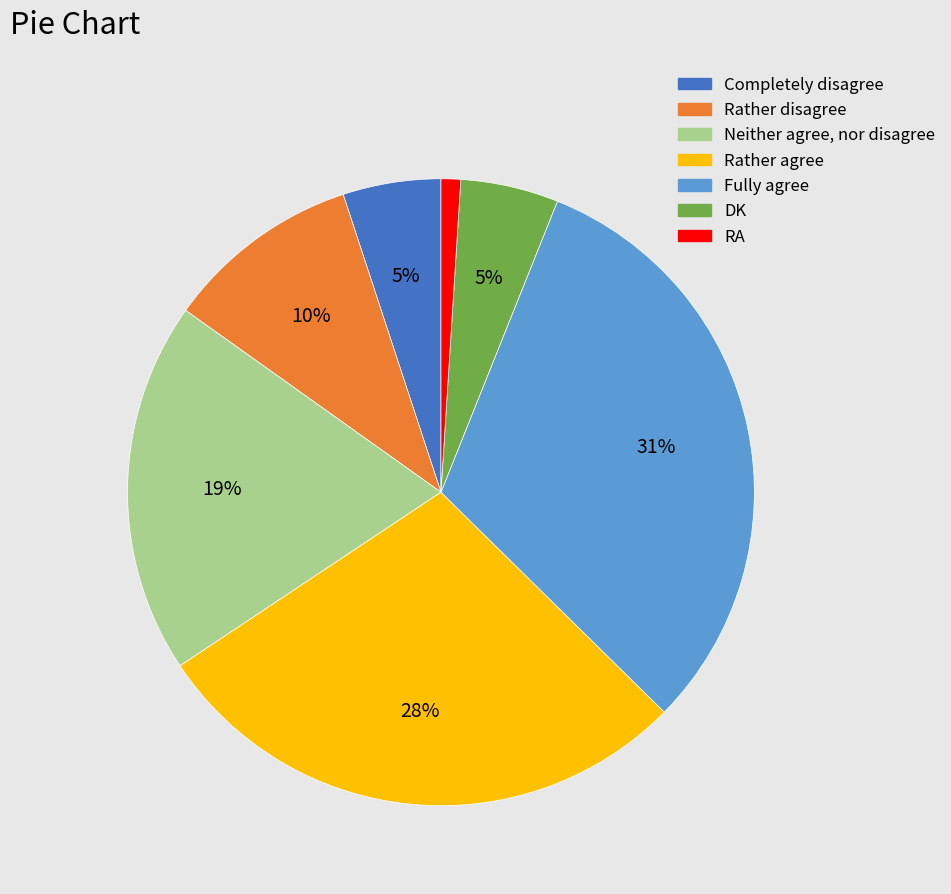

Count the number of slices in the pie.

7